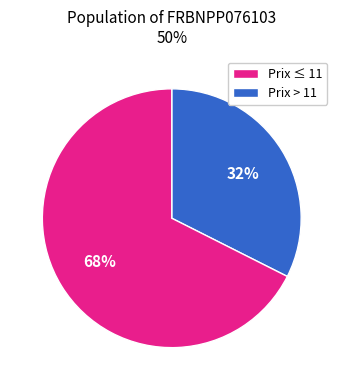

To the nearest percent, what is the average slice percentage?

50%